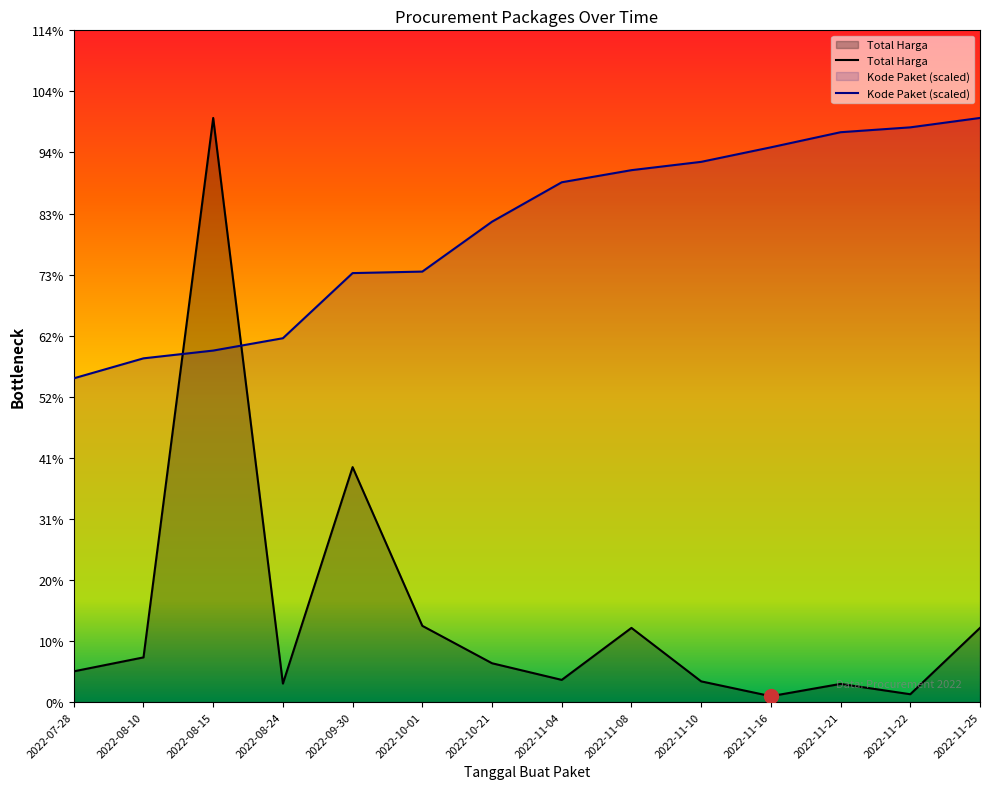

How many data points in Total Harga are less than 25200000?

7